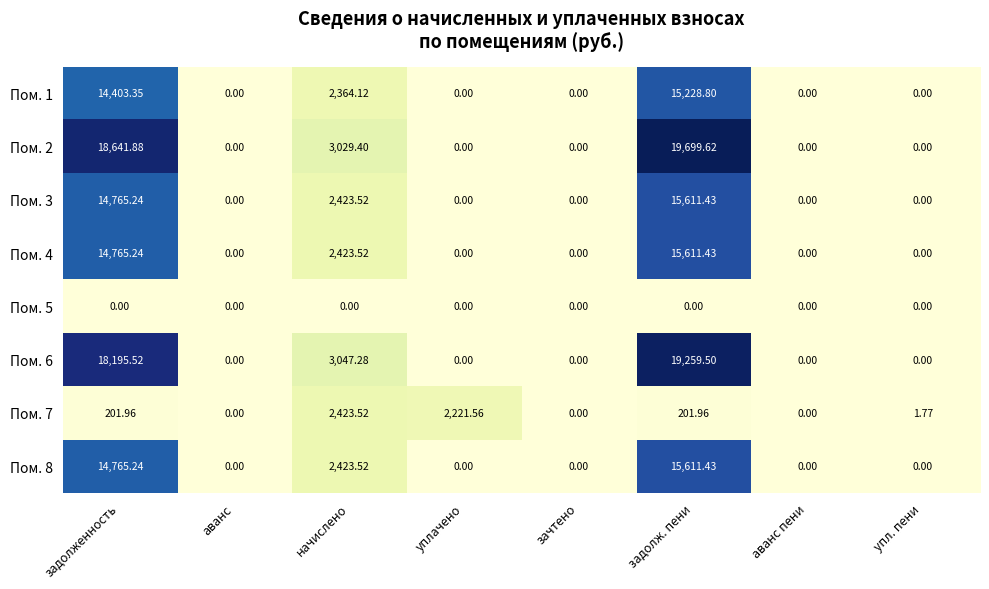

Which series has the largest total across all categories?

Пом. 2